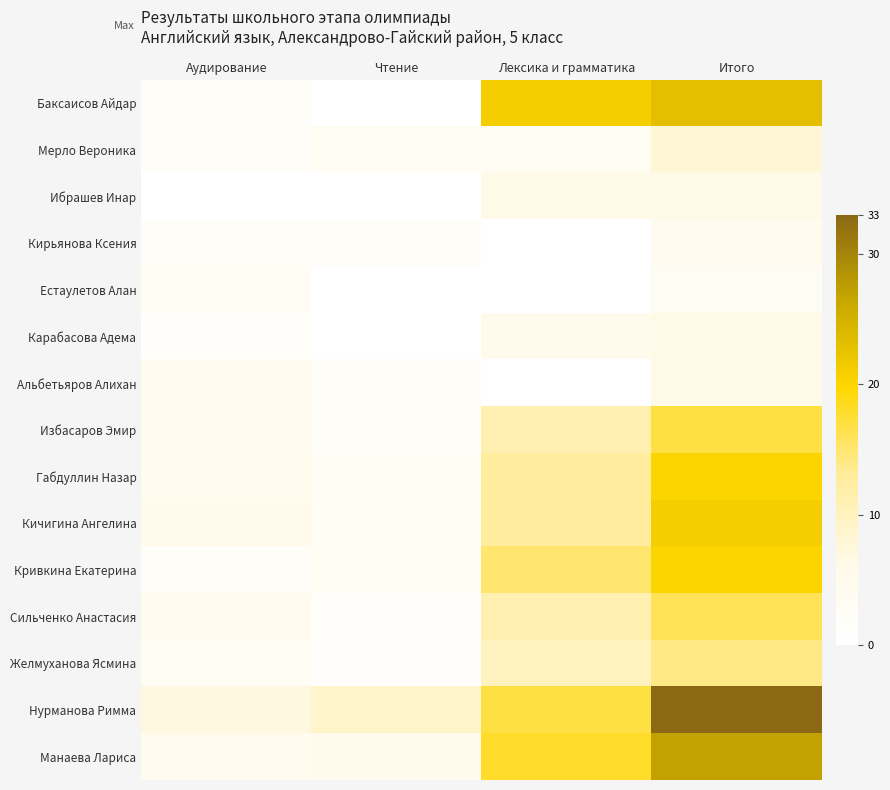

List the series in order of their peak value, lowest first.

Естаулетов Алан, Кирьянова Ксения, Ибрашев Инар, Карабасова Адема, Альбетьяров Алихан, Мерло Вероника, Желмуханова Ясмина, Сильченко Анастасия, Избасаров Эмир, Габдуллин Назар, Кривкина Екатерина, Кичигина Ангелина, Баксаисов Айдар, Манаева Лариса, Нурманова Римма